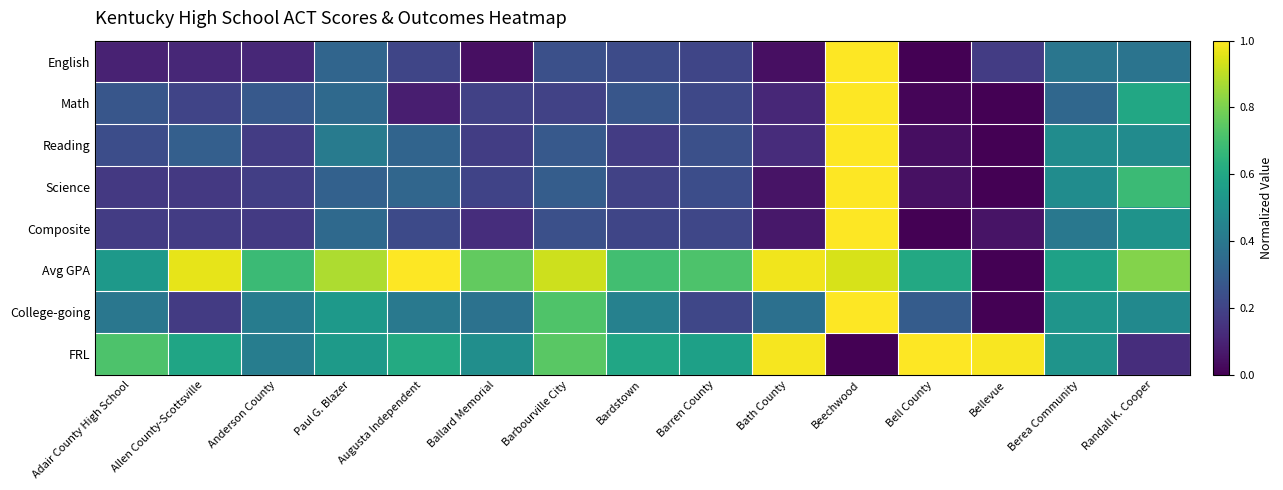

At which category is the sum across all series the highest?

Beechwood